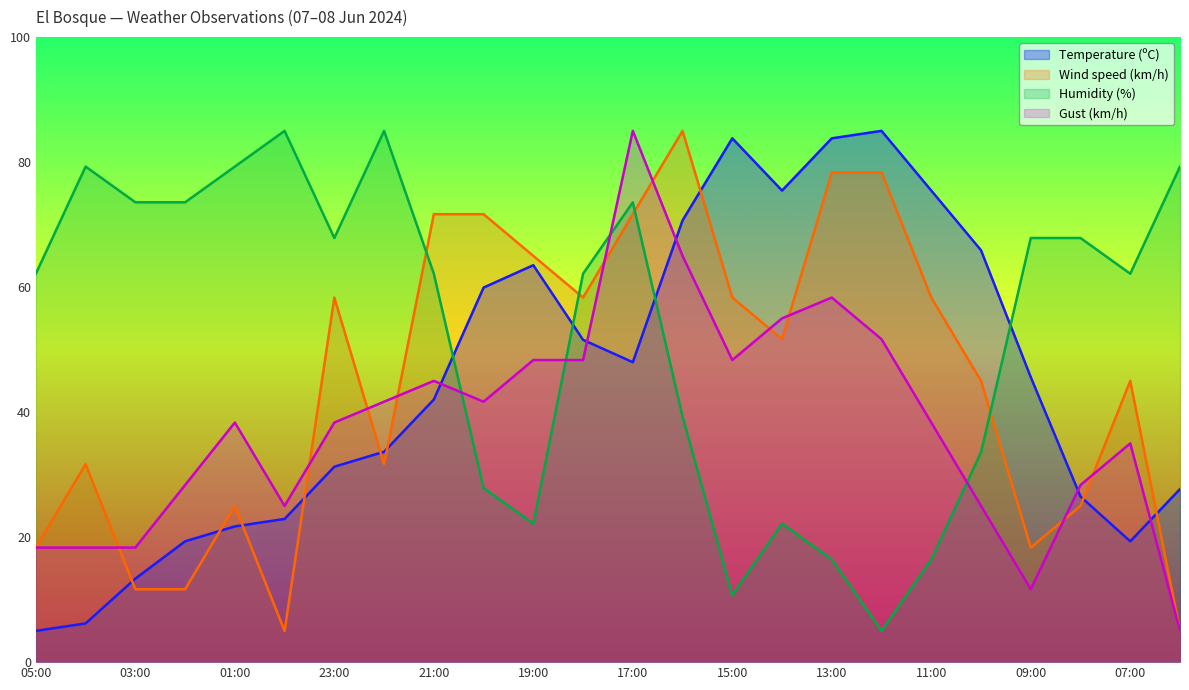

How many intersections are there between Temperature (ºC) and Wind speed (km/h)?

9